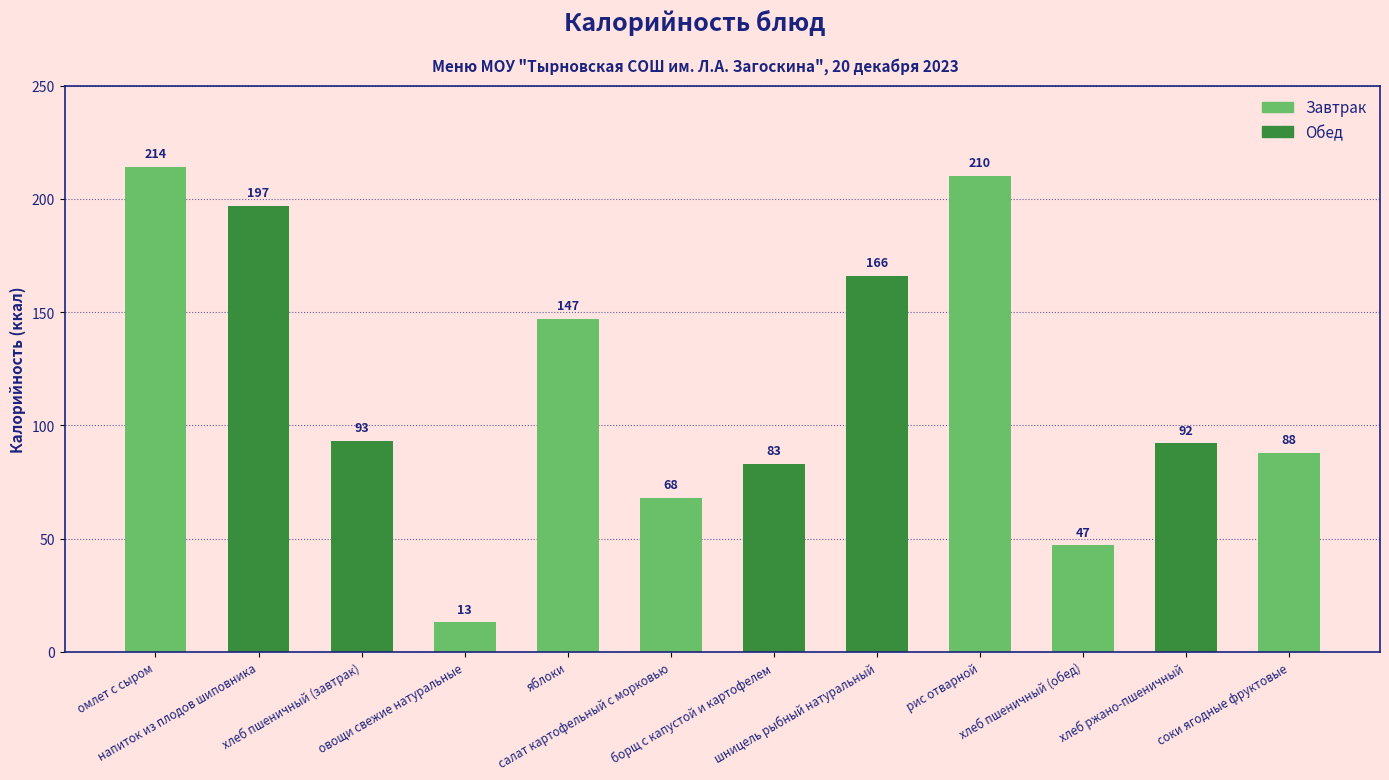

Reading right to left, what are all the values shown in this chart?

соки ягодные фруктовые=88	хлеб ржано-пшеничный=92	хлеб пшеничный (обед)=47	рис отварной=210	шницель рыбный натуральный=166	борщ с капустой и картофелем=83	салат картофельный с морковью=68	яблоки=147	овощи свежие натуральные=13	хлеб пшеничный (завтрак)=93	напиток из плодов шиповника=197	омлет с сыром=214